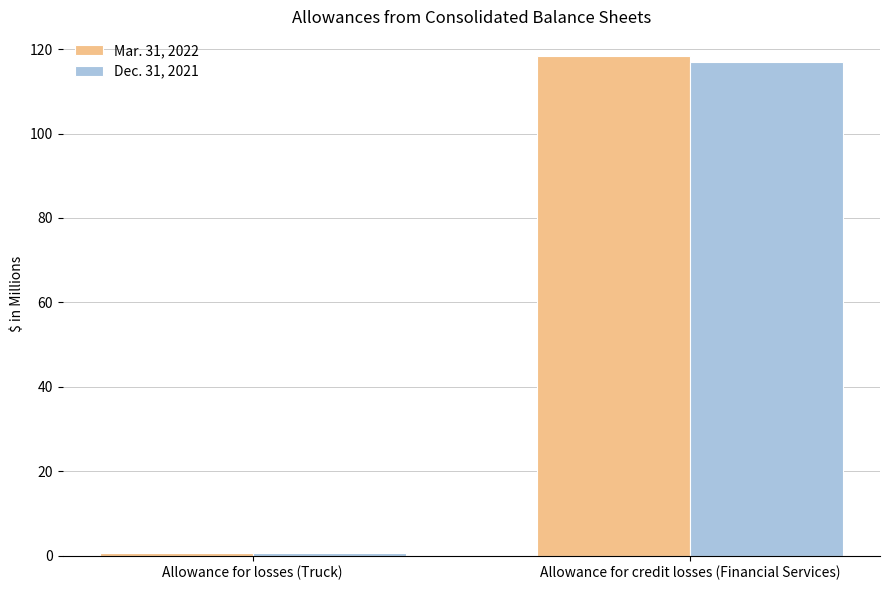

True or false: Dec. 31, 2021 has a value of 116.9 at Allowance for credit losses (Financial Services).

True